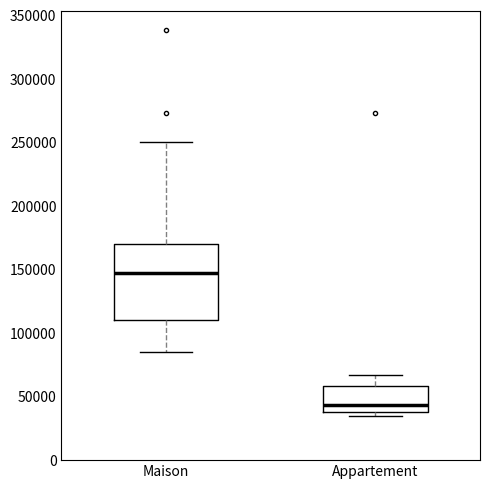

Reading left to right, transcribe this box plot: for each box, give where its median line is, the range the box spans, and where its two whiskers end, as read against the y-axis. The values are not printed on the chart, so give them approximately, as read against the axis.

Maison: median 145000, box 110000 to 170000, whiskers 85000 to 250000
Appartement: median 45000, box 40000 to 60000, whiskers 35000 to 65000